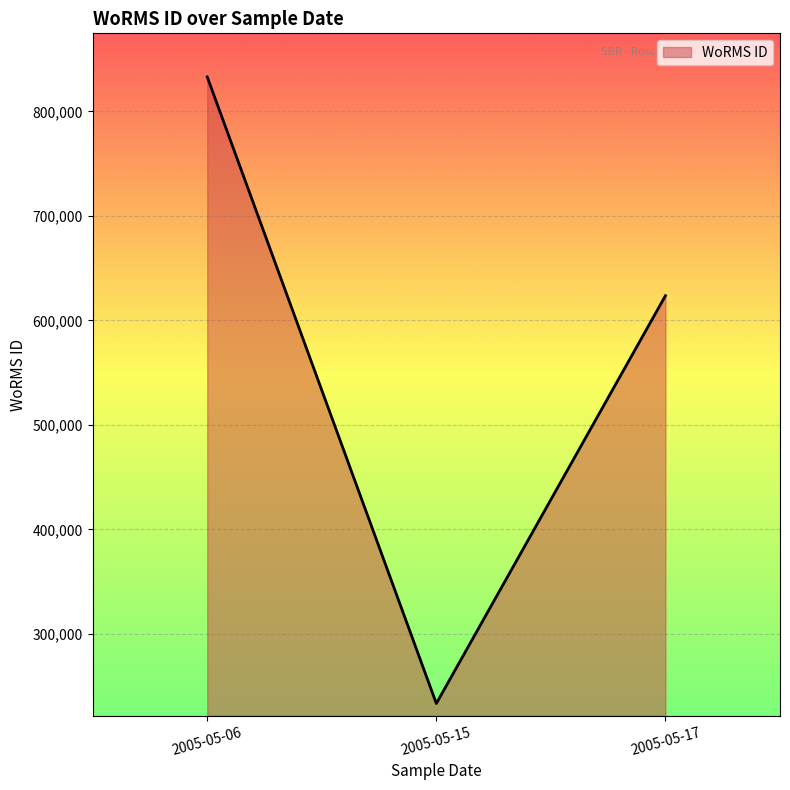

Is it true that the value at 2005-05-17 is 623628?

True